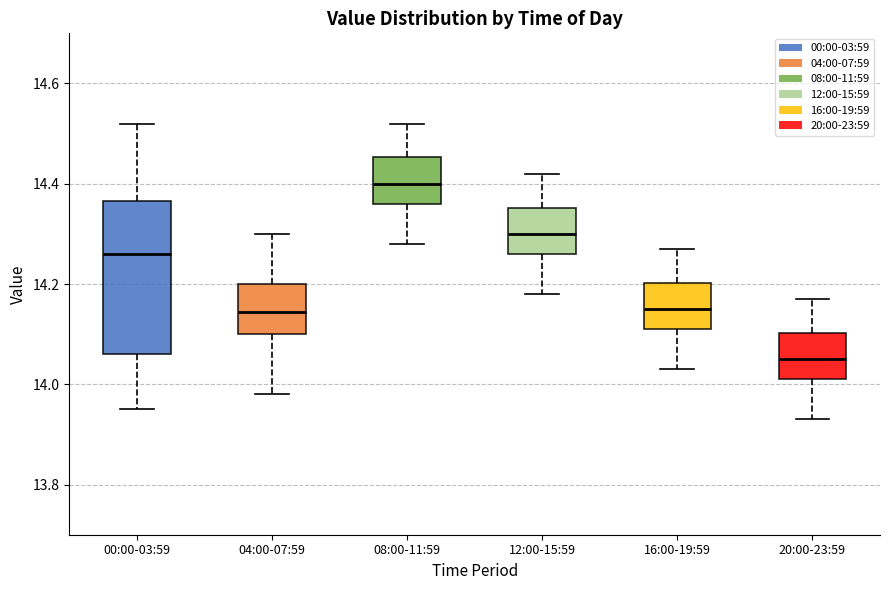

Which box is the tallest, from its lower edge to its upper edge?

00:00-03:59